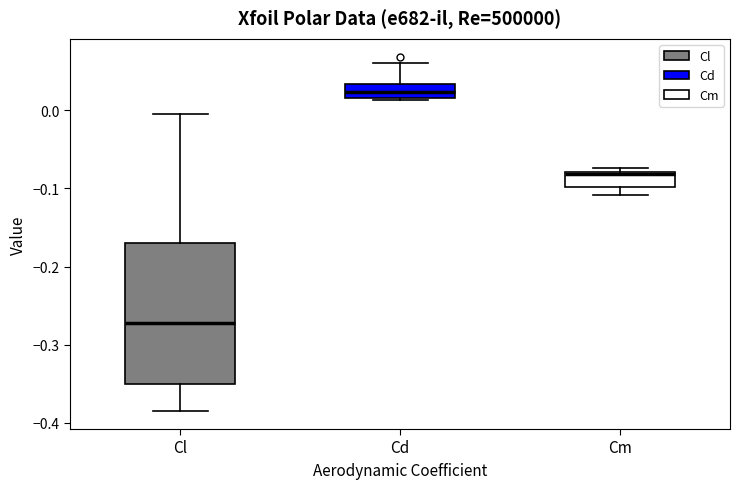

Reading left to right, transcribe this box plot: for each box, give where its median line is, the range the box spans, and where its two whiskers end, as read against the y-axis. The values are not printed on the chart, so give them approximately, as read against the axis.

Cl: median -0.27, box -0.35 to -0.17, whiskers -0.39 to 0.00
Cd: median 0.02 (inside the box), box 0.02 to 0.03, whiskers 0.01 to 0.06
Cm: median -0.08, box -0.10 to -0.08, whiskers -0.11 to -0.07